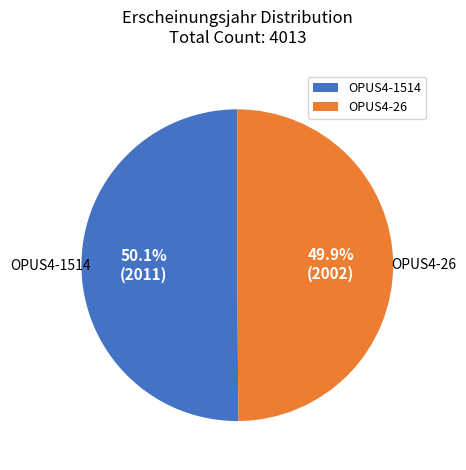

What is the ratio of the value at OPUS4-1514 to the value at OPUS4-26?

1.0